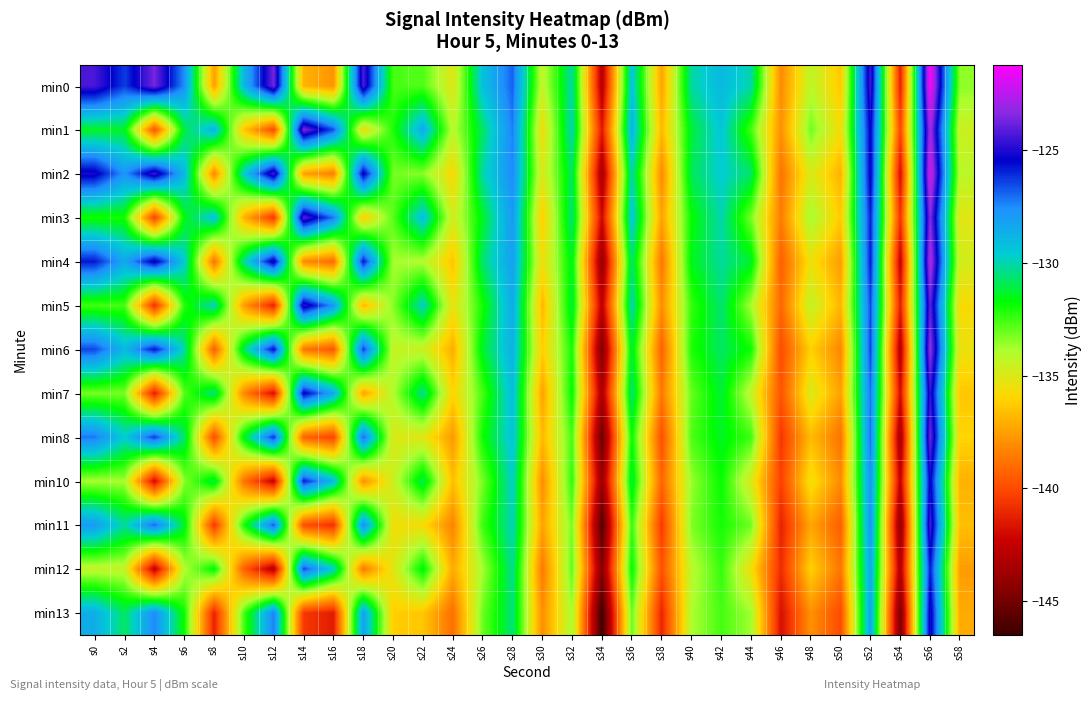

At s22, list the series in order from largest to smallest.

min1, min3, min5, min7, min10, min12, min0, min2, min4, min6, min8, min11, min13